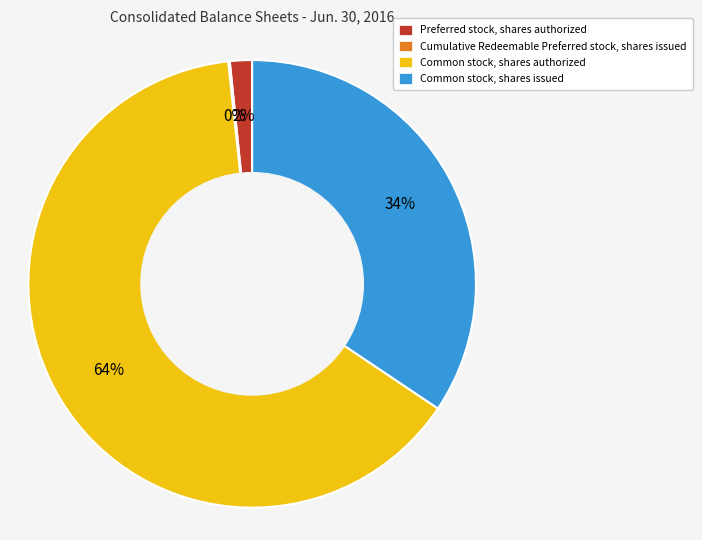

What is the largest slice in the pie chart?

Common stock, shares authorized